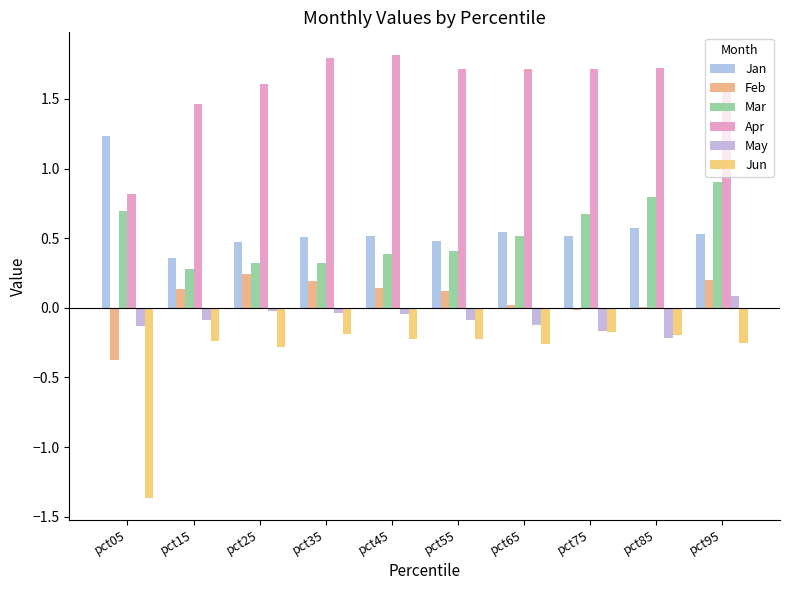

The Apr series shows 1.6 at pct95. True or false?

True